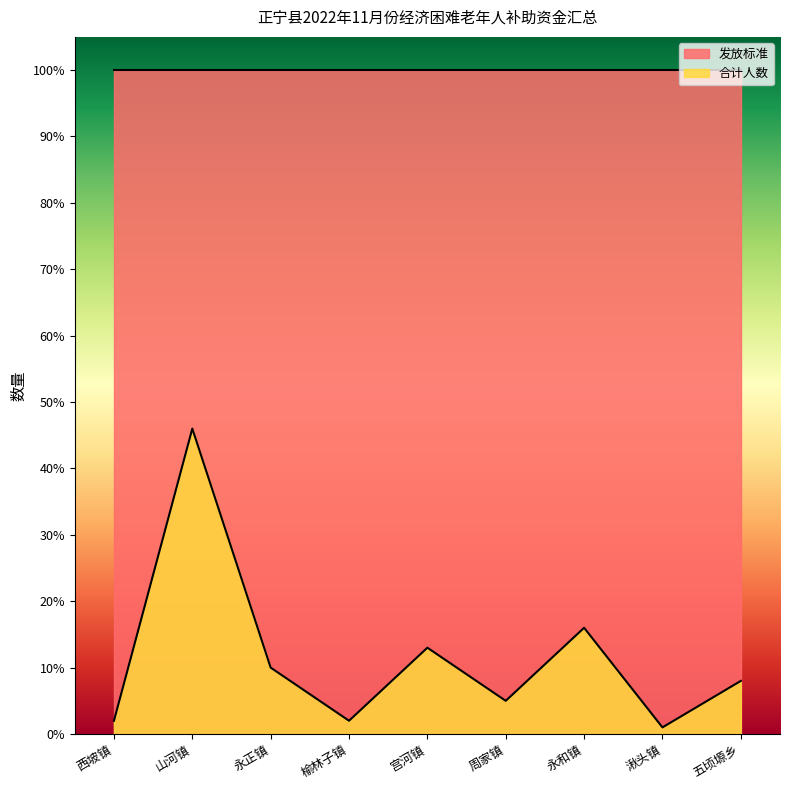

What position from the right is 五顷塬乡?

1